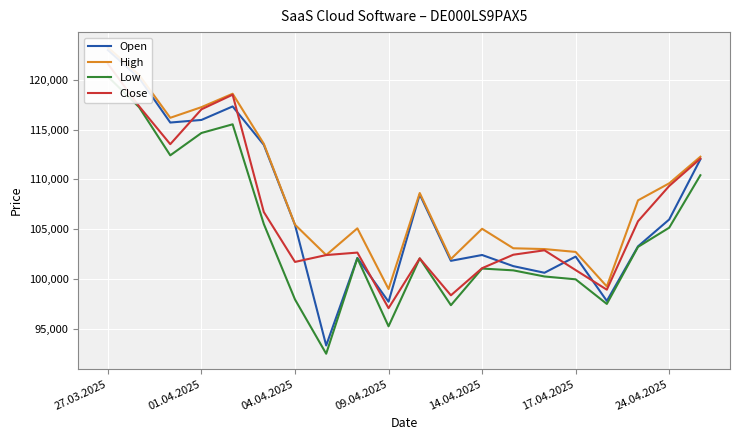

At which label does Close reach its peak?

27.03.2025